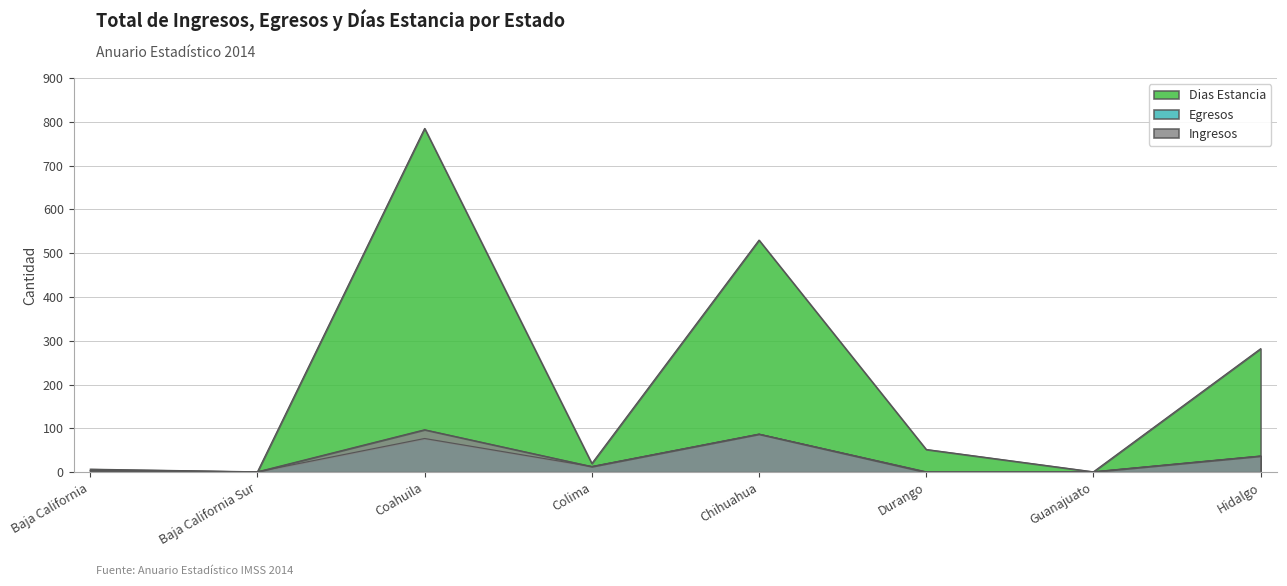

True or false: Ingresos and Egresos intersect in this chart.

False